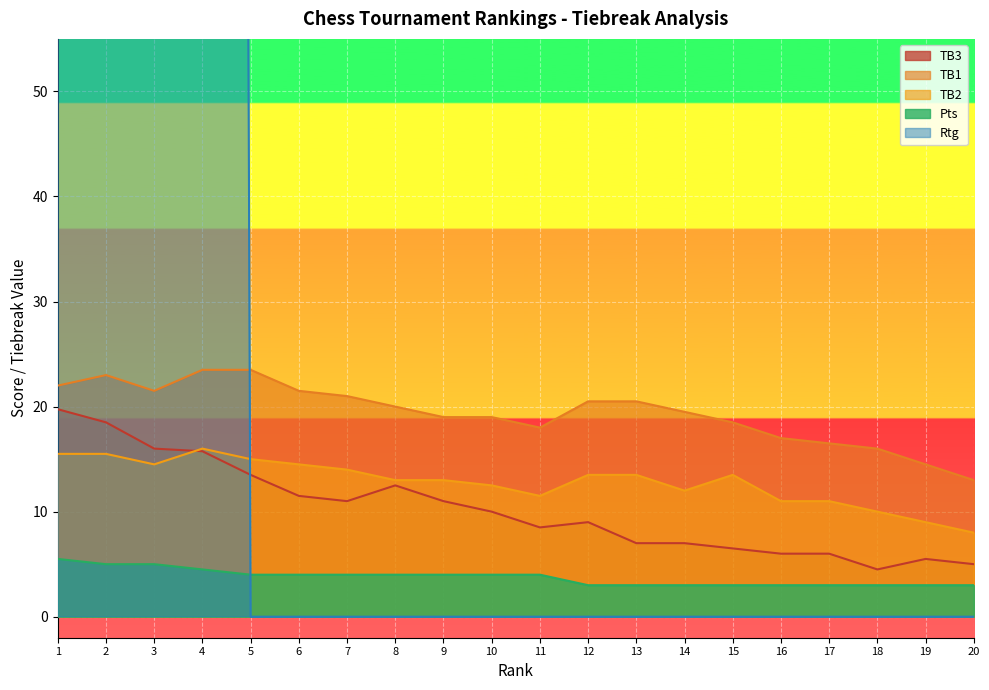

True or false: Pts has more than 2 interior local peaks.

False